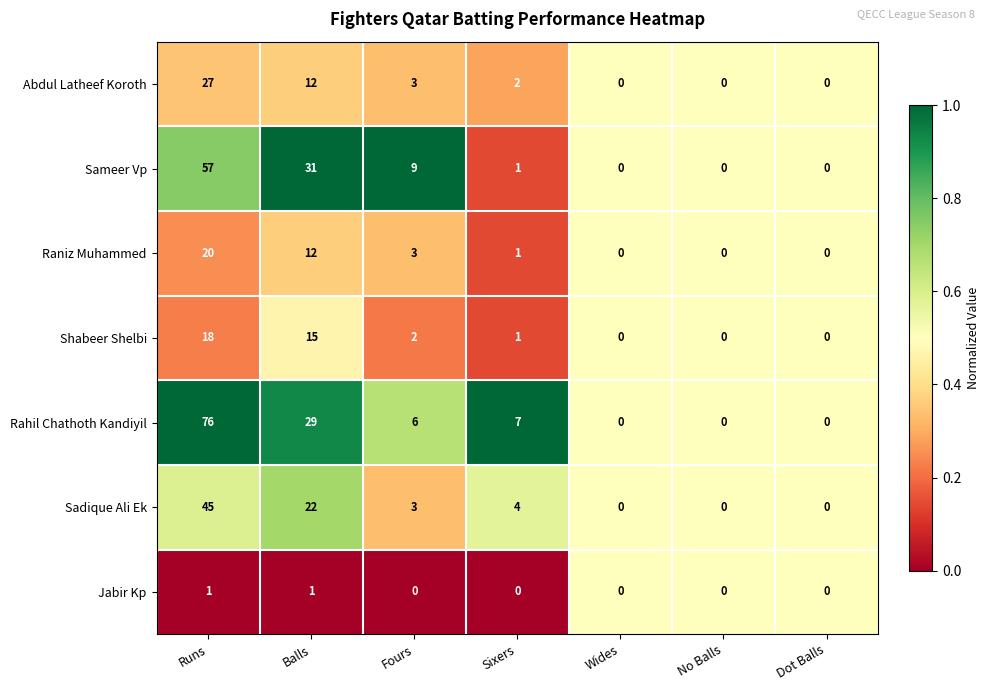

Between Balls and Sixers, which series saw the biggest shift?

Sameer Vp